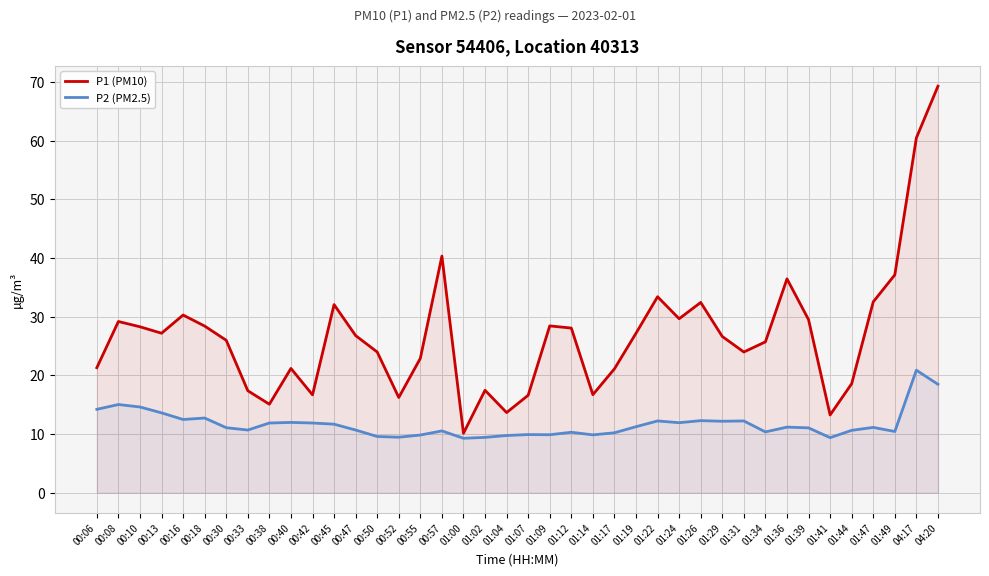

What is the label of the 6th point from the right?

01:41